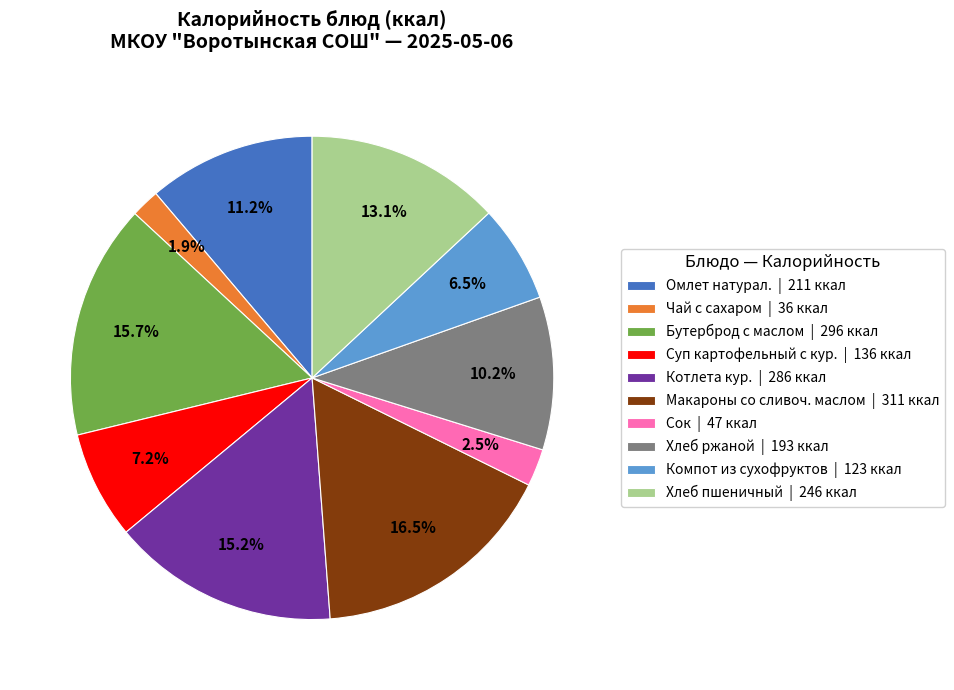

Rank the categories by value from lowest to highest.

Чай с сахаром, Сок, Компот из сухофруктов, Суп картофельный с кур., Хлеб ржаной, Омлет натурал., Хлеб пшеничный, Котлета кур., Бутерброд с маслом, Макароны со сливоч. маслом